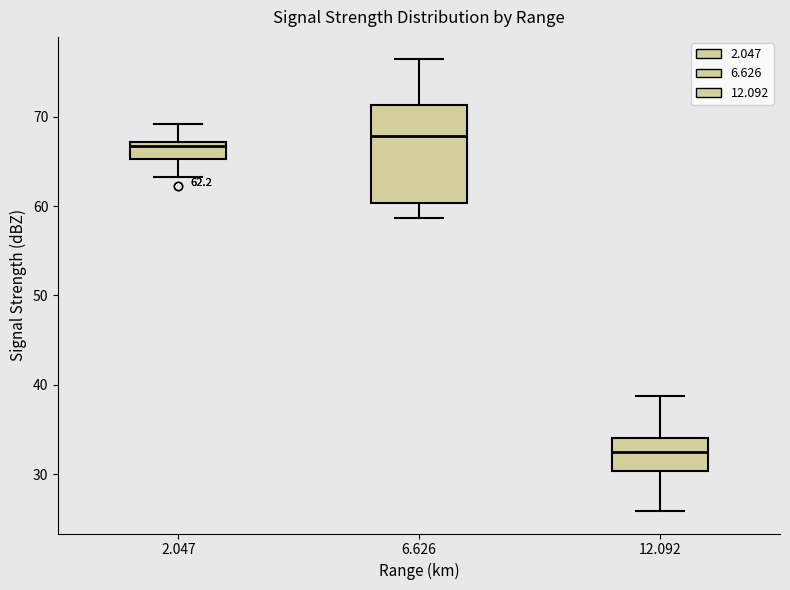

Which box is the tallest, from its lower edge to its upper edge?

6.626